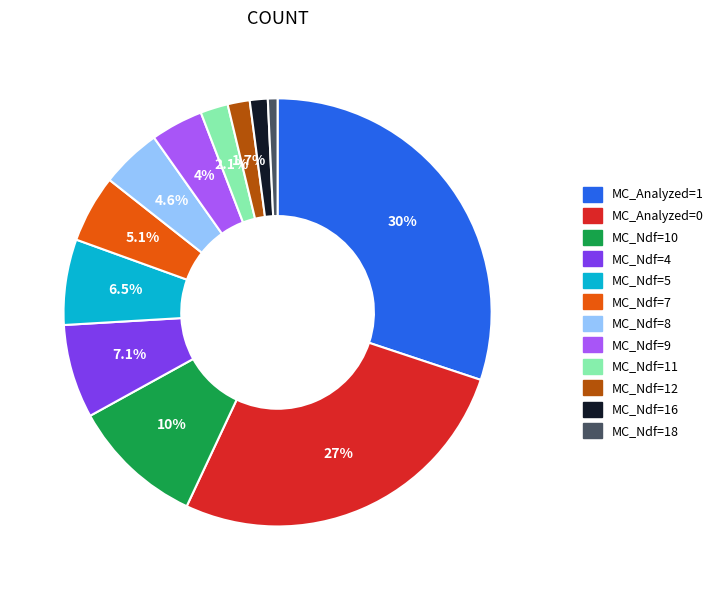

Which has a higher value, MC_Ndf=16 or MC_Ndf=7?

MC_Ndf=7